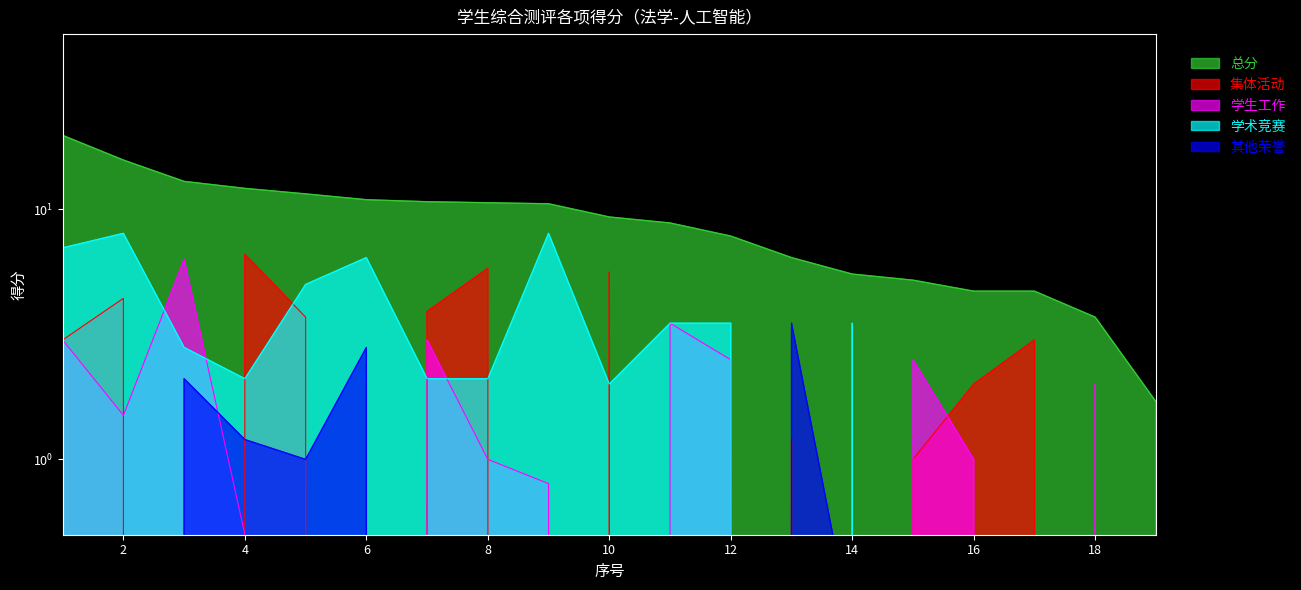

Between 2 and 16, which series saw the biggest shift?

总分